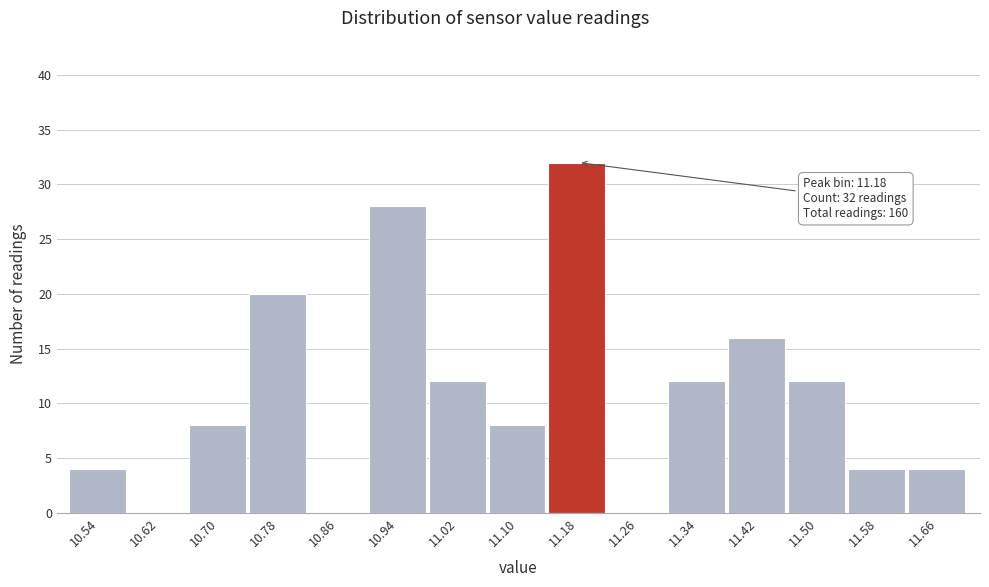

Which range on the x-axis has the tallest bar?

11.14 to 11.22